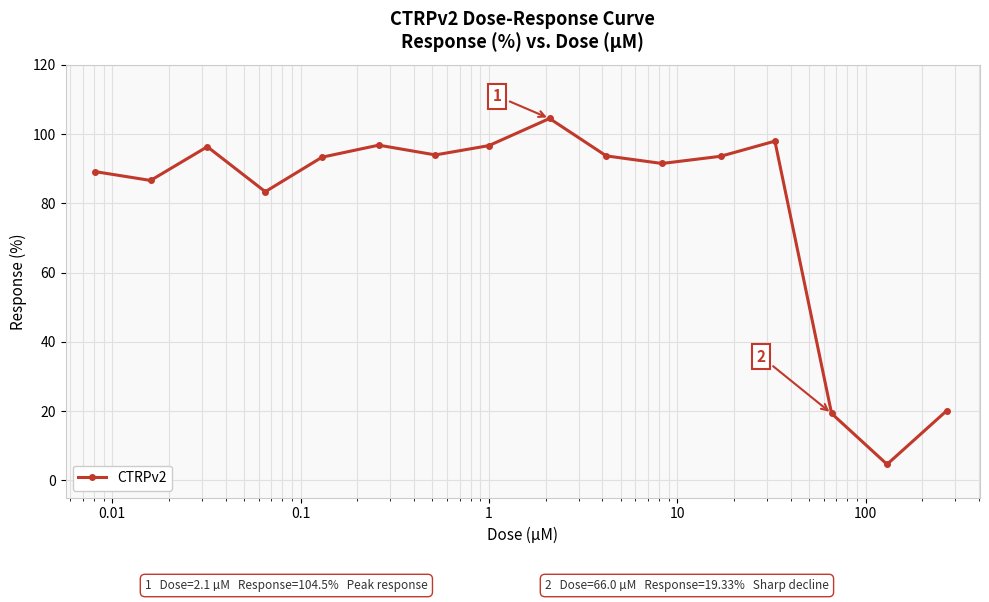

Does the chart have visible grid lines?

Yes